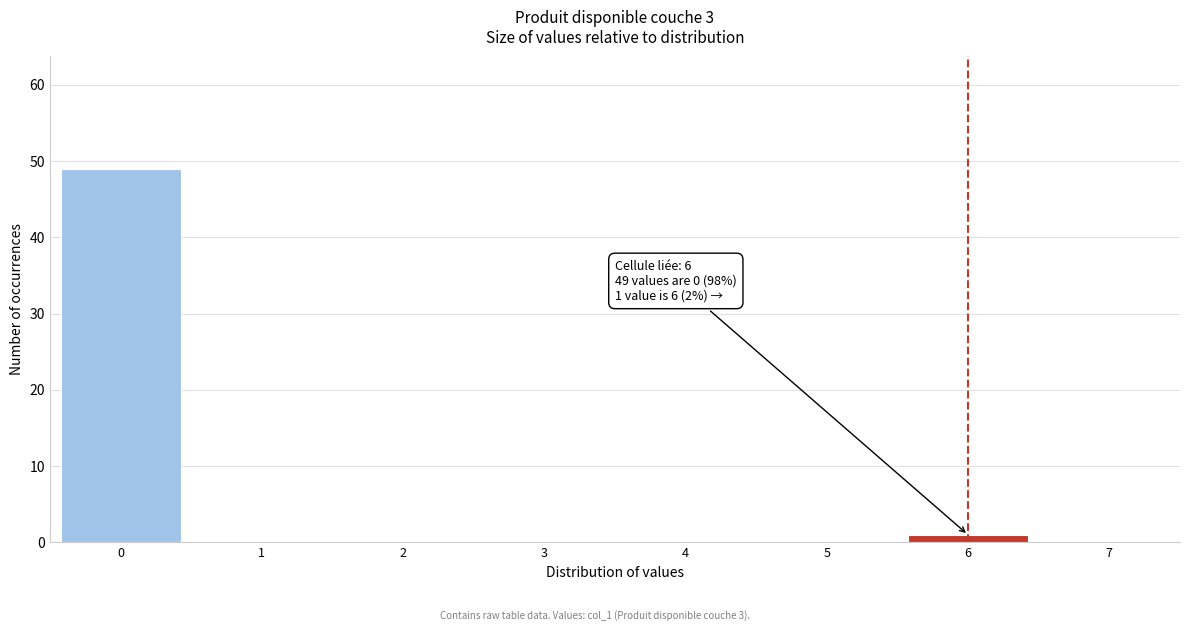

Which range on the x-axis has the tallest bar?

-0.5 to 0.5